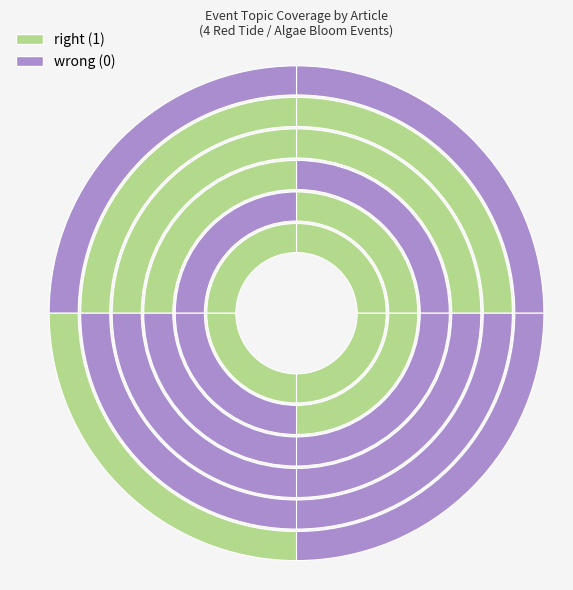

Is there any slice that represents more than half of the pie?

No